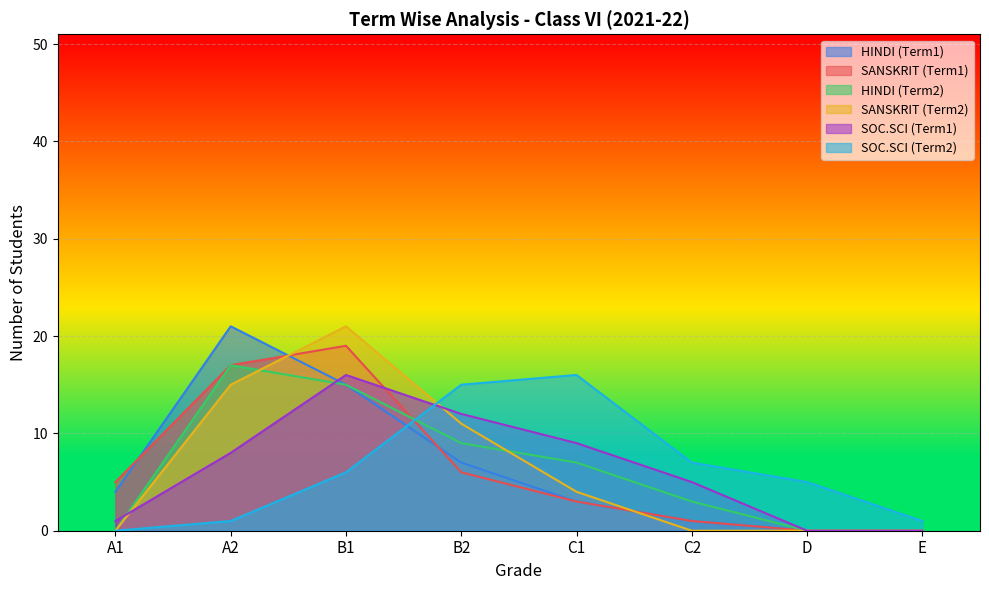

What is the maximum value for SANSKRIT (Term2)?

21